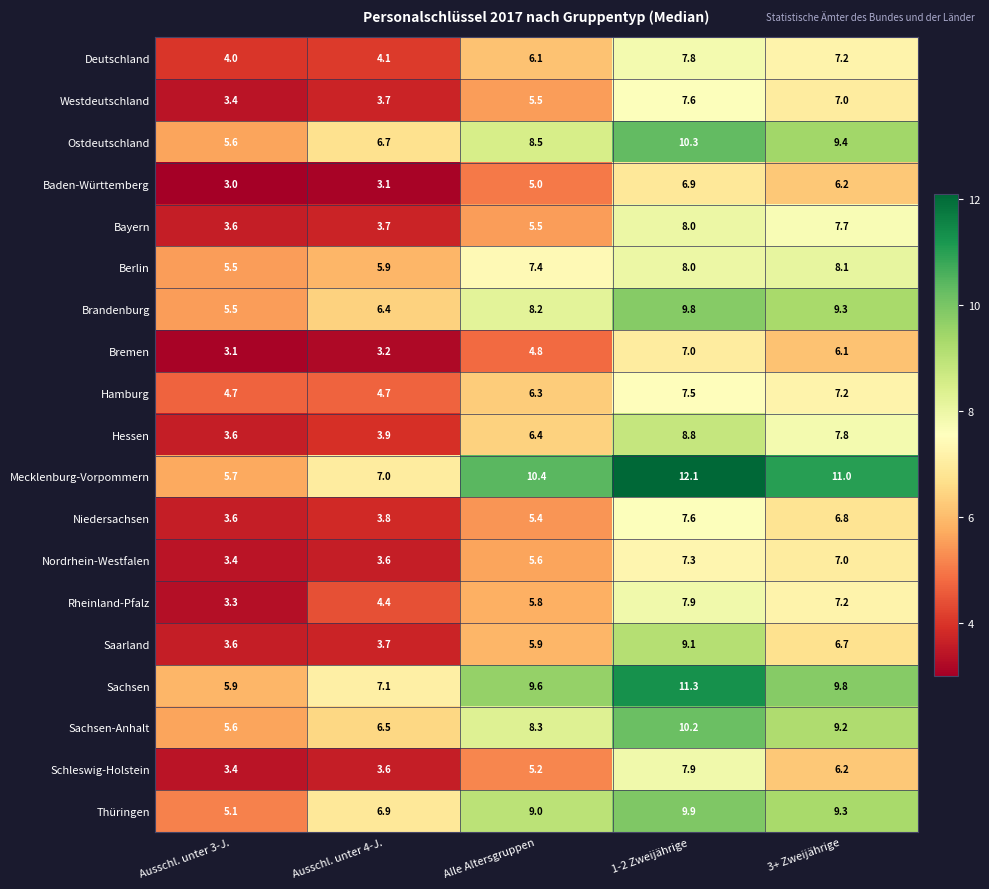

Which series has the widest spread of values?

Mecklenburg-Vorpommern